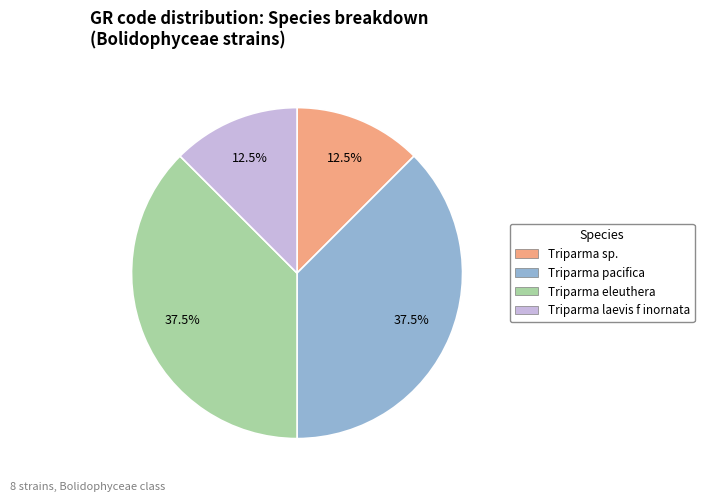

To the nearest percent, what is the average slice percentage?

25%